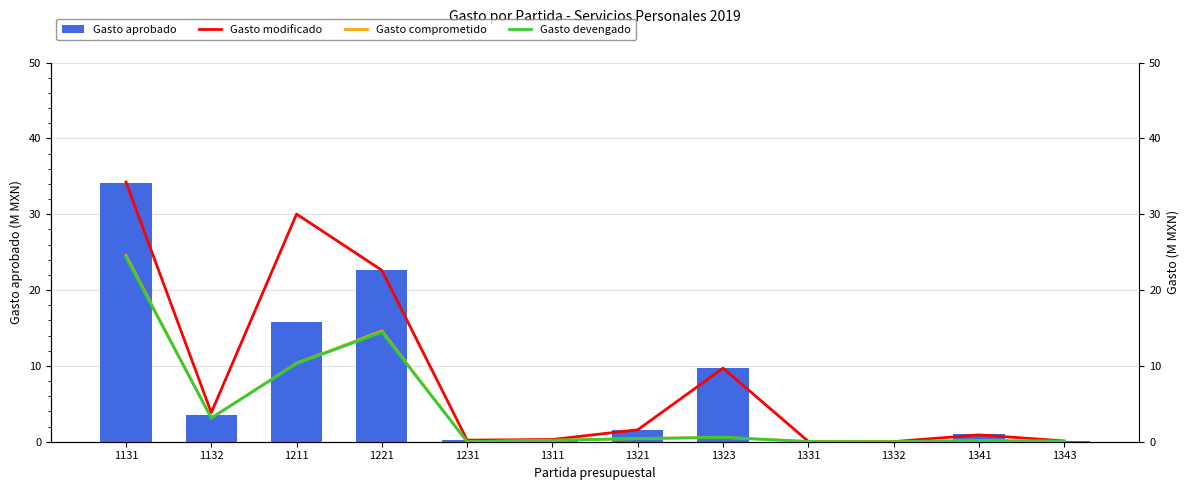

Which category has the lowest value in the Gasto comprometido series?

1231